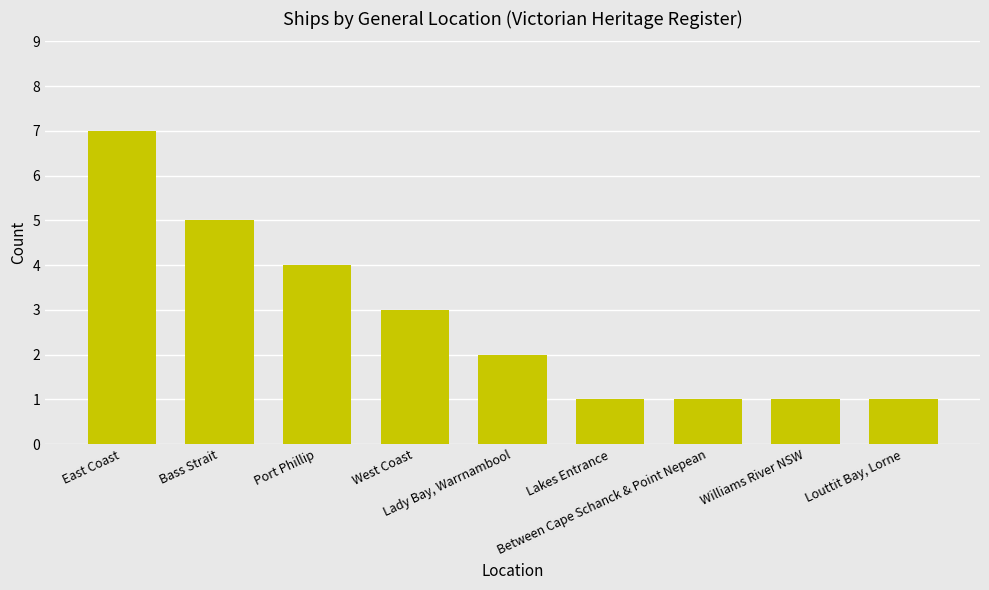

What is the average value?

3